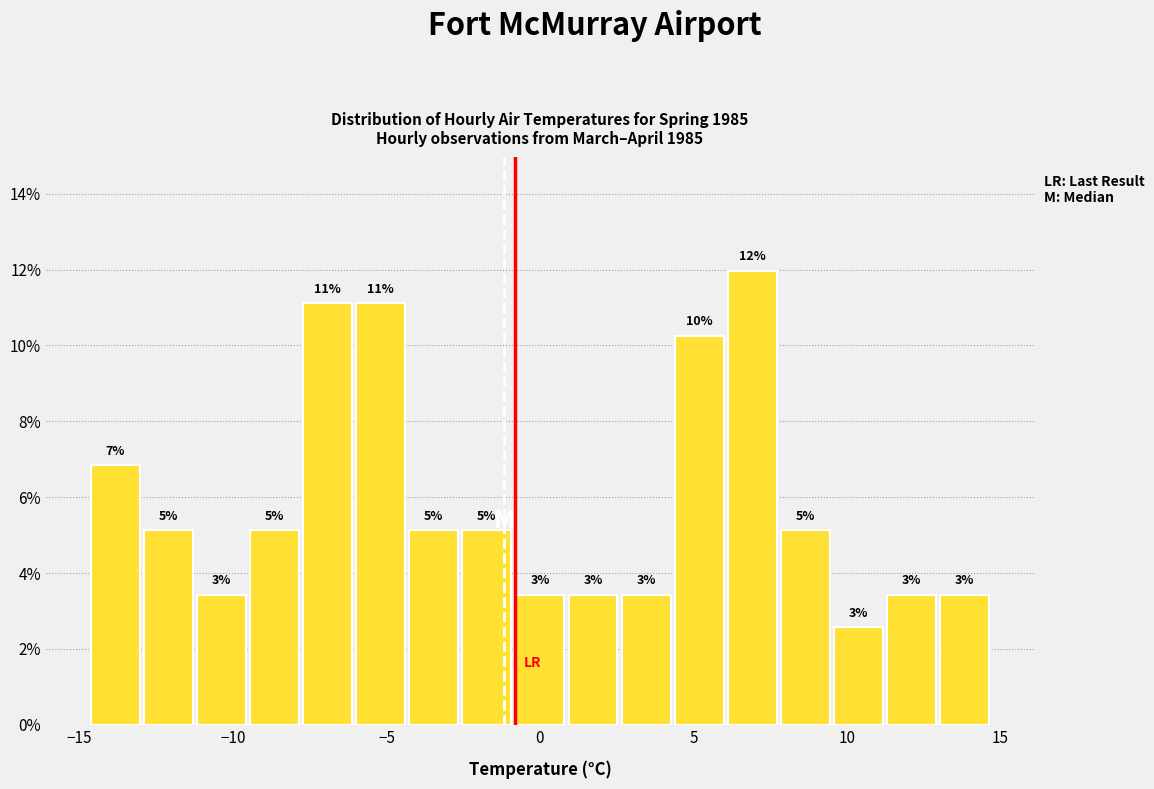

Read against the x-axis, roughly where is the centre of the tallest bar?

7.0